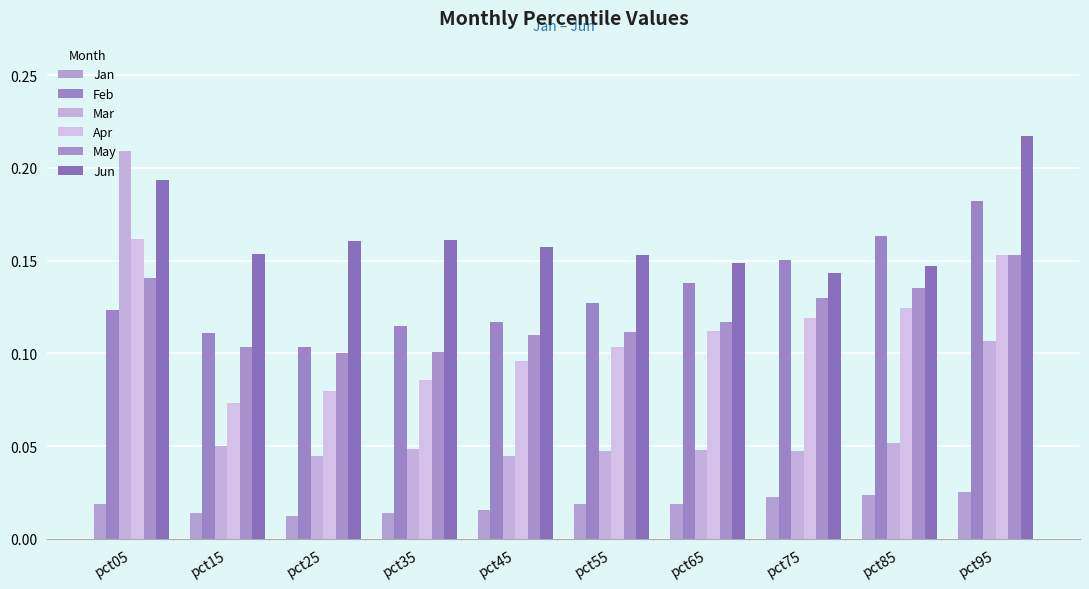

What is the difference between the highest and lowest values at pct15?

0.1